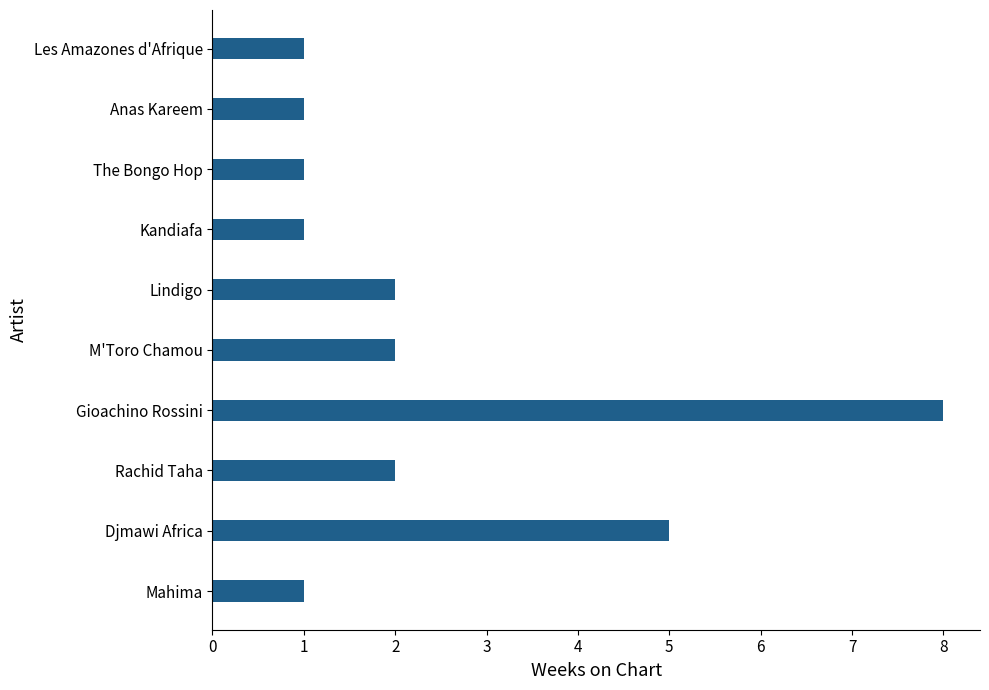

Does the chart contain any negative values?

No